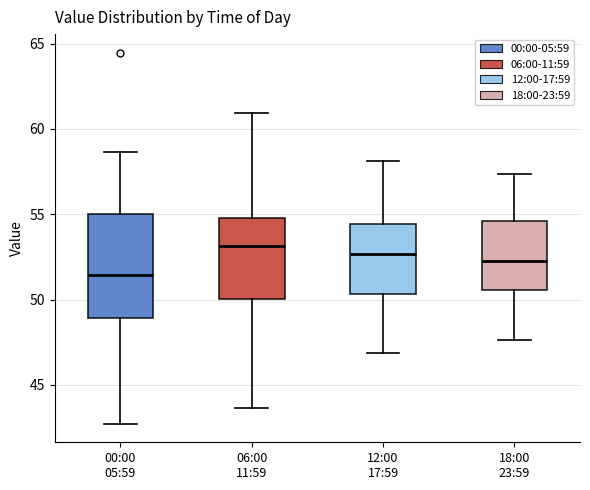

Which box is the tallest, from its lower edge to its upper edge?

00:00 05:59